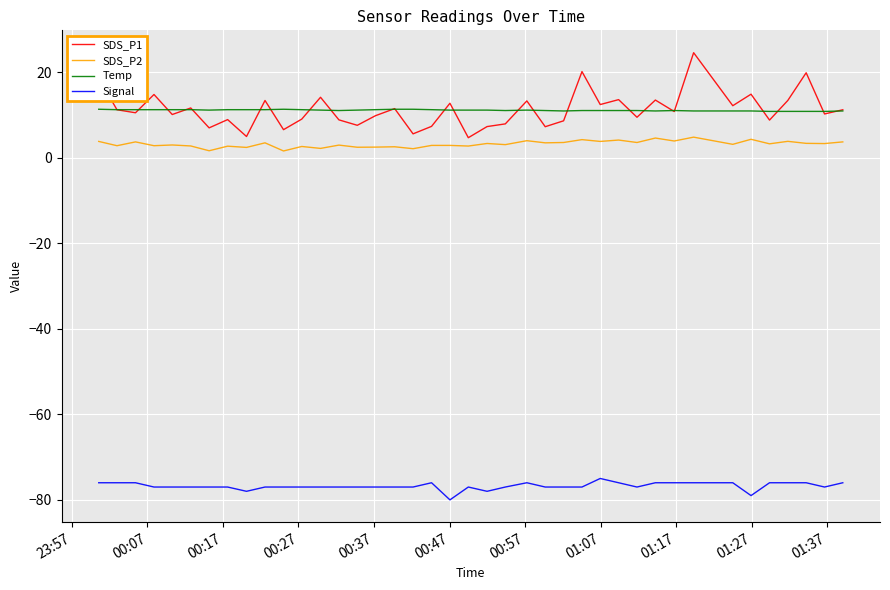

What is the lowest value of the Temp series?

10.8